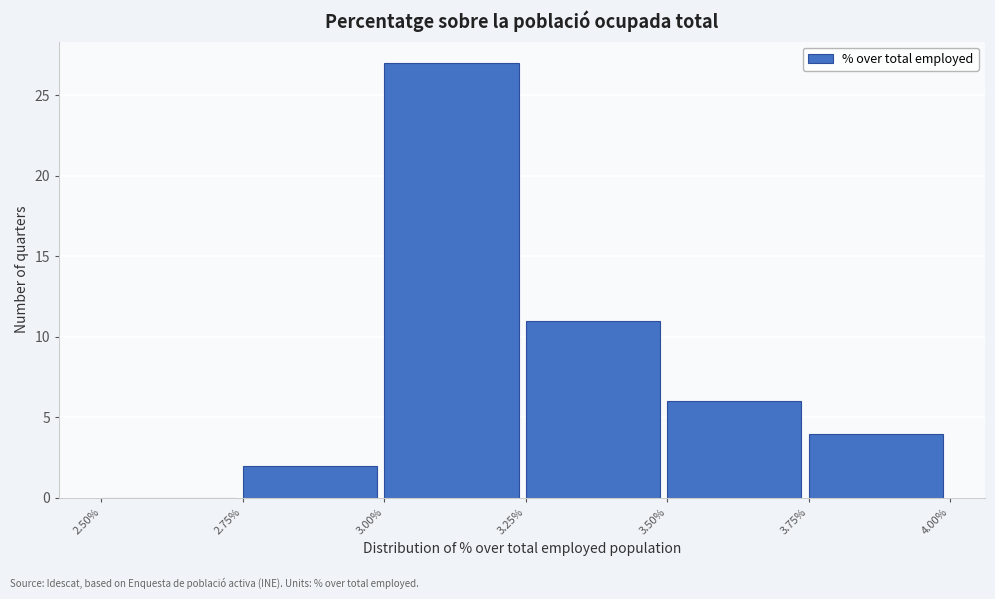

How tall is the bar that spans 2.75% to 3.00% on the x-axis? The values are not printed on the chart, so give them approximately, as read against the axis.

2